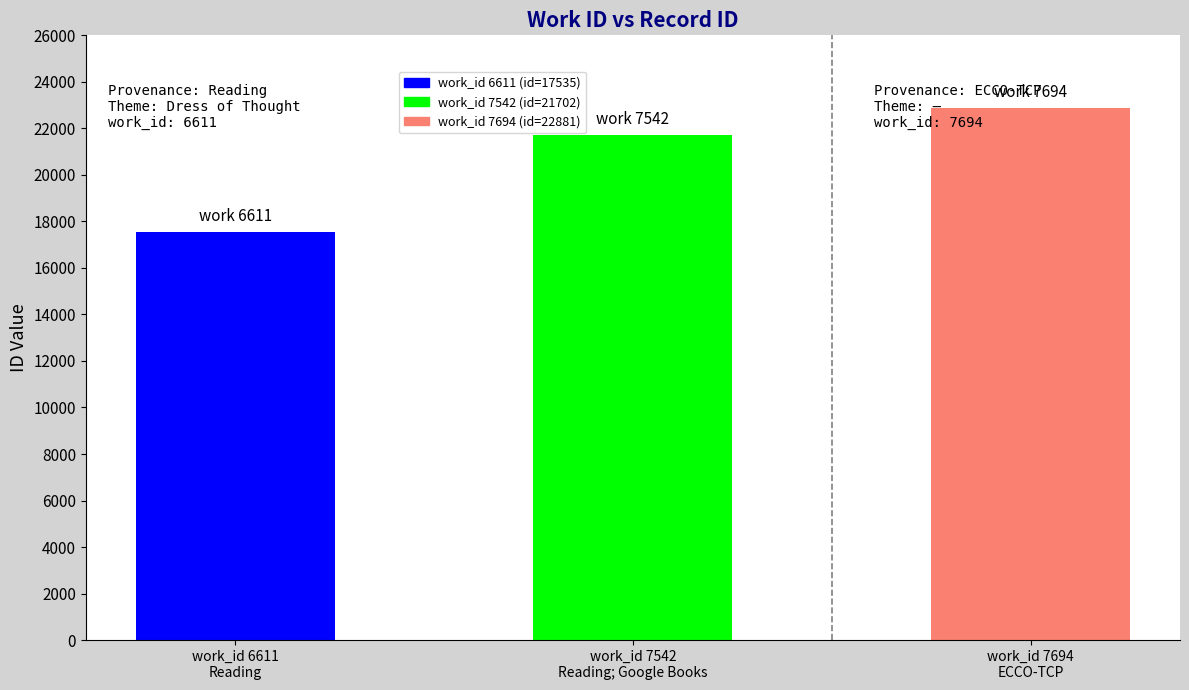

What position from the left is work_id 7542
Reading; Google Books?

2